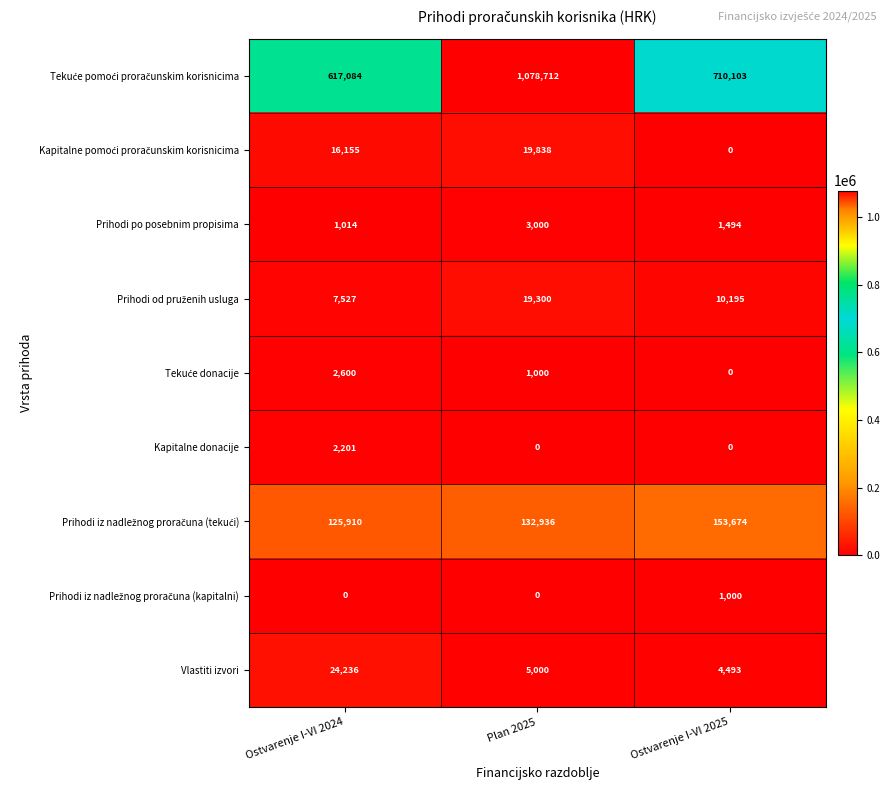

What is the total value across all series at Plan 2025?

1259786